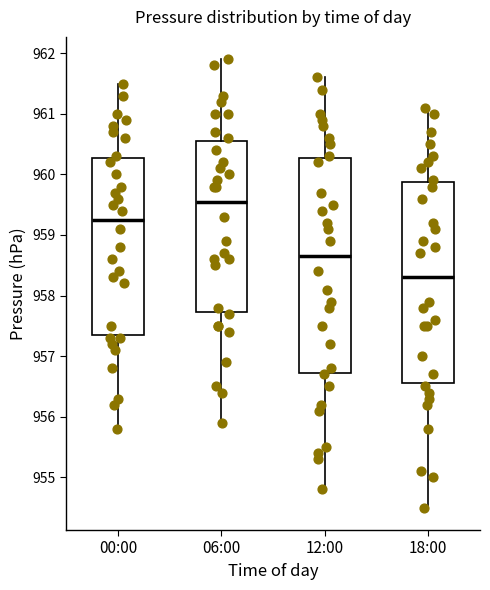

Reading left to right, transcribe this box plot: for each box, give where its median line is, the range the box spans, and where its two whiskers end, as read against the y-axis. The values are not printed on the chart, so give them approximately, as read against the axis.

00:00: median 959.3, box 957.4 to 960.3, whiskers 955.8 to 961.5
06:00: median 959.6, box 957.7 to 960.6, whiskers 955.9 to 961.9
12:00: median 958.7, box 956.7 to 960.3, whiskers 954.8 to 961.6
18:00: median 958.3, box 956.6 to 959.9, whiskers 954.5 to 961.1